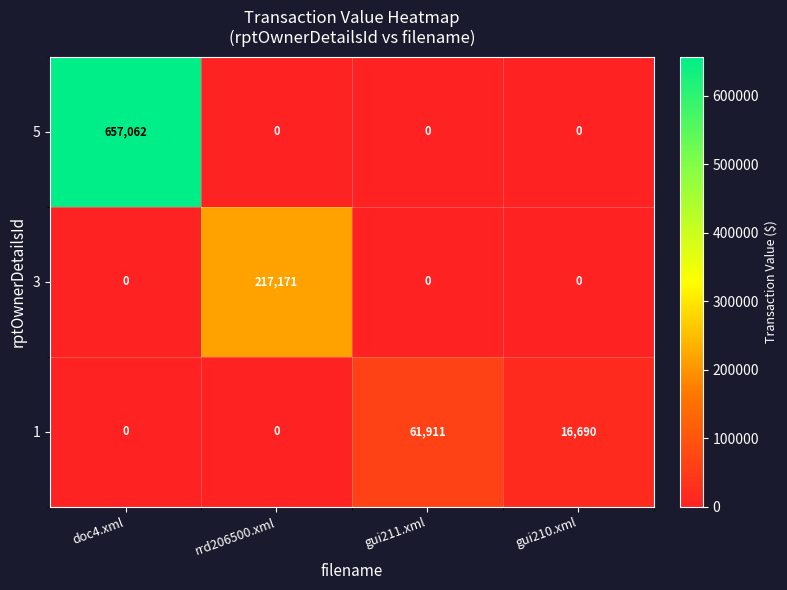

At which category is the sum across all series the highest?

doc4.xml